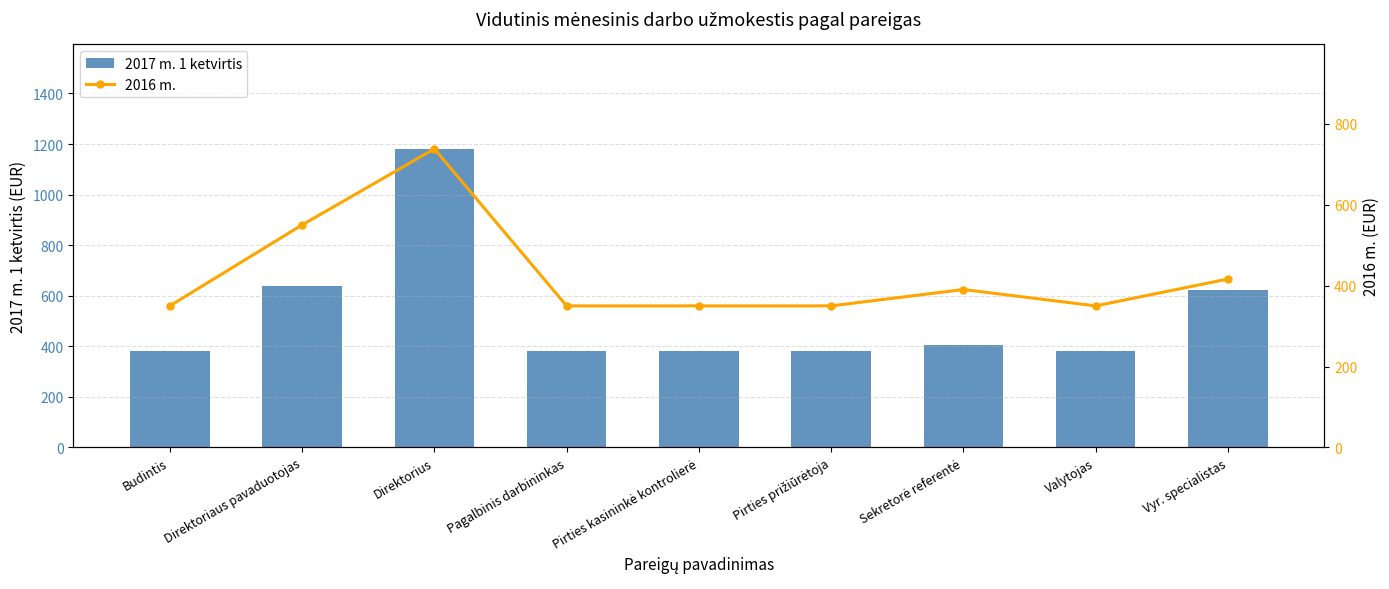

Reading left to right, what are all the values shown in this chart?

2017 m. 1 ketvirtis: 380.0	638.1	1181.0	380.0	380.0	380.0	404.6	380.0	622.5
2016 m.: 350.0	550.2	738.4	350.0	350.0	350.0	390.5	350.0	416.5